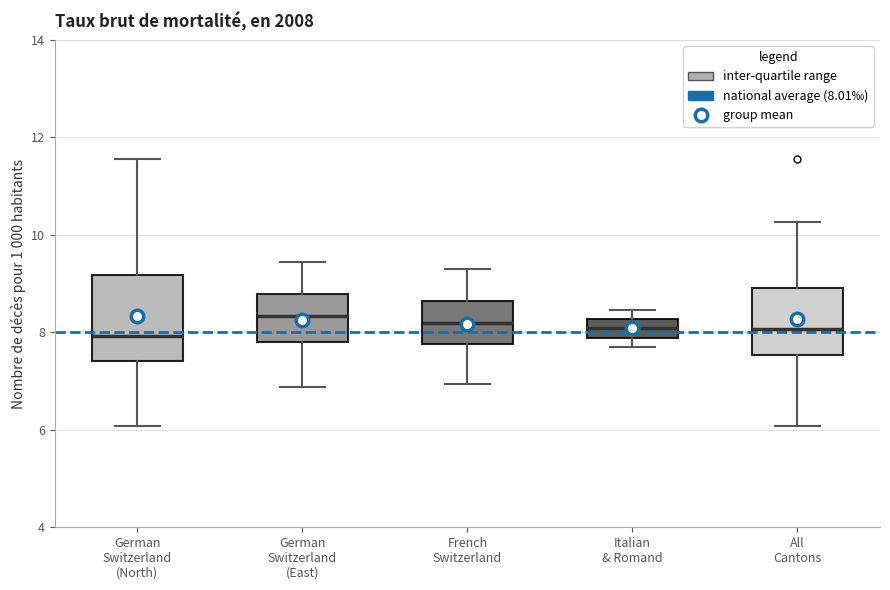

Reading left to right, transcribe this box plot: for each box, give where its median line is, the range the box spans, and where its two whiskers end, as read against the y-axis. The values are not printed on the chart, so give them approximately, as read against the axis.

German Switzerland (North): median 8.0, box 7.4 to 9.2, whiskers 6.0 to 11.6
German Switzerland (East): median 8.4, box 7.8 to 8.8, whiskers 6.8 to 9.4
French Switzerland: median 8.2, box 7.8 to 8.6, whiskers 7.0 to 9.4
Italian & Romand: median 8.0, box 7.8 to 8.2, whiskers 7.8 (just below the box's lower edge) to 8.4
All Cantons: median 8.0, box 7.6 to 9.0, whiskers 6.0 to 10.2